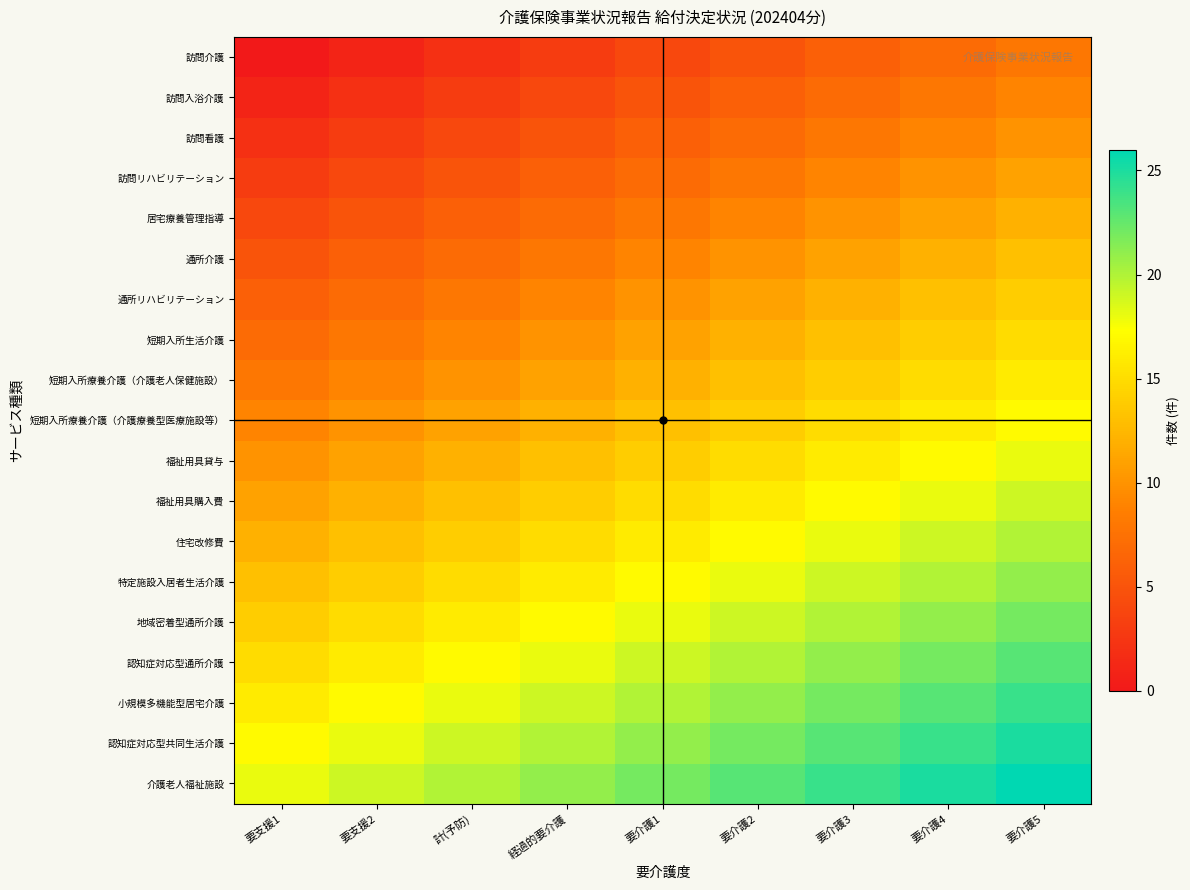

Reading left to right, transcribe all the data shown in this chart.

訪問介護: 要支援1=0	要支援2=1	計(予防)=2	経過的要介護=3	要介護1=4	要介護2=5	要介護3=6	要介護4=7	要介護5=8
訪問入浴介護: 要支援1=1	要支援2=2	計(予防)=3	経過的要介護=4	要介護1=5	要介護2=6	要介護3=7	要介護4=8	要介護5=9
訪問看護: 要支援1=2	要支援2=3	計(予防)=4	経過的要介護=5	要介護1=6	要介護2=7	要介護3=8	要介護4=9	要介護5=10
訪問リハビリテーション: 要支援1=3	要支援2=4	計(予防)=5	経過的要介護=6	要介護1=7	要介護2=8	要介護3=9	要介護4=10	要介護5=11
居宅療養管理指導: 要支援1=4	要支援2=5	計(予防)=6	経過的要介護=7	要介護1=8	要介護2=9	要介護3=10	要介護4=11	要介護5=12
通所介護: 要支援1=5	要支援2=6	計(予防)=7	経過的要介護=8	要介護1=9	要介護2=10	要介護3=11	要介護4=12	要介護5=13
通所リハビリテーション: 要支援1=6	要支援2=7	計(予防)=8	経過的要介護=9	要介護1=10	要介護2=11	要介護3=12	要介護4=13	要介護5=14
短期入所生活介護: 要支援1=7	要支援2=8	計(予防)=9	経過的要介護=10	要介護1=11	要介護2=12	要介護3=13	要介護4=14	要介護5=15
短期入所療養介護（介護老人保健施設）: 要支援1=8	要支援2=9	計(予防)=10	経過的要介護=11	要介護1=12	要介護2=13	要介護3=14	要介護4=15	要介護5=16
短期入所療養介護（介護療養型医療施設等）: 要支援1=9	要支援2=10	計(予防)=11	経過的要介護=12	要介護1=13	要介護2=14	要介護3=15	要介護4=16	要介護5=17
福祉用具貸与: 要支援1=10	要支援2=11	計(予防)=12	経過的要介護=13	要介護1=14	要介護2=15	要介護3=16	要介護4=17	要介護5=18
福祉用具購入費: 要支援1=11	要支援2=12	計(予防)=13	経過的要介護=14	要介護1=15	要介護2=16	要介護3=17	要介護4=18	要介護5=19
住宅改修費: 要支援1=12	要支援2=13	計(予防)=14	経過的要介護=15	要介護1=16	要介護2=17	要介護3=18	要介護4=19	要介護5=20
特定施設入居者生活介護: 要支援1=13	要支援2=14	計(予防)=15	経過的要介護=16	要介護1=17	要介護2=18	要介護3=19	要介護4=20	要介護5=21
地域密着型通所介護: 要支援1=14	要支援2=15	計(予防)=16	経過的要介護=17	要介護1=18	要介護2=19	要介護3=20	要介護4=21	要介護5=22
認知症対応型通所介護: 要支援1=15	要支援2=16	計(予防)=17	経過的要介護=18	要介護1=19	要介護2=20	要介護3=21	要介護4=22	要介護5=23
小規模多機能型居宅介護: 要支援1=16	要支援2=17	計(予防)=18	経過的要介護=19	要介護1=20	要介護2=21	要介護3=22	要介護4=23	要介護5=24
認知症対応型共同生活介護: 要支援1=17	要支援2=18	計(予防)=19	経過的要介護=20	要介護1=21	要介護2=22	要介護3=23	要介護4=24	要介護5=25
介護老人福祉施設: 要支援1=18	要支援2=19	計(予防)=20	経過的要介護=21	要介護1=22	要介護2=23	要介護3=24	要介護4=25	要介護5=26